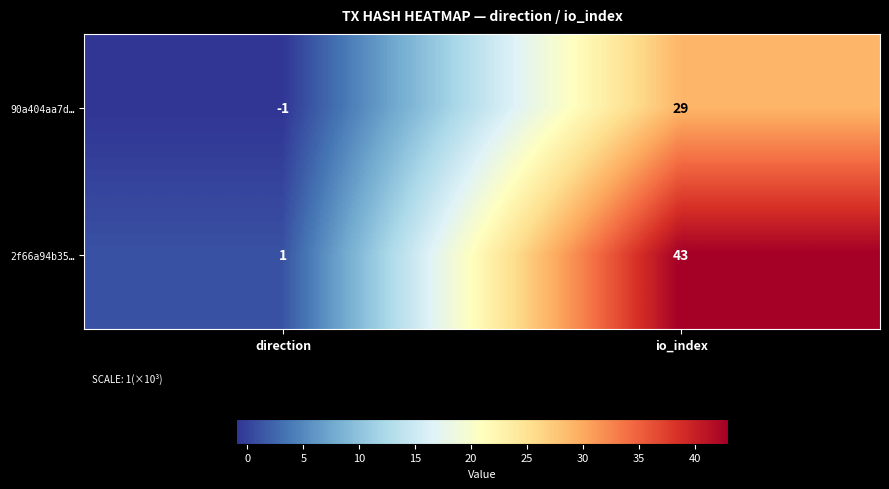

What is the total value across all series at io_index?

72